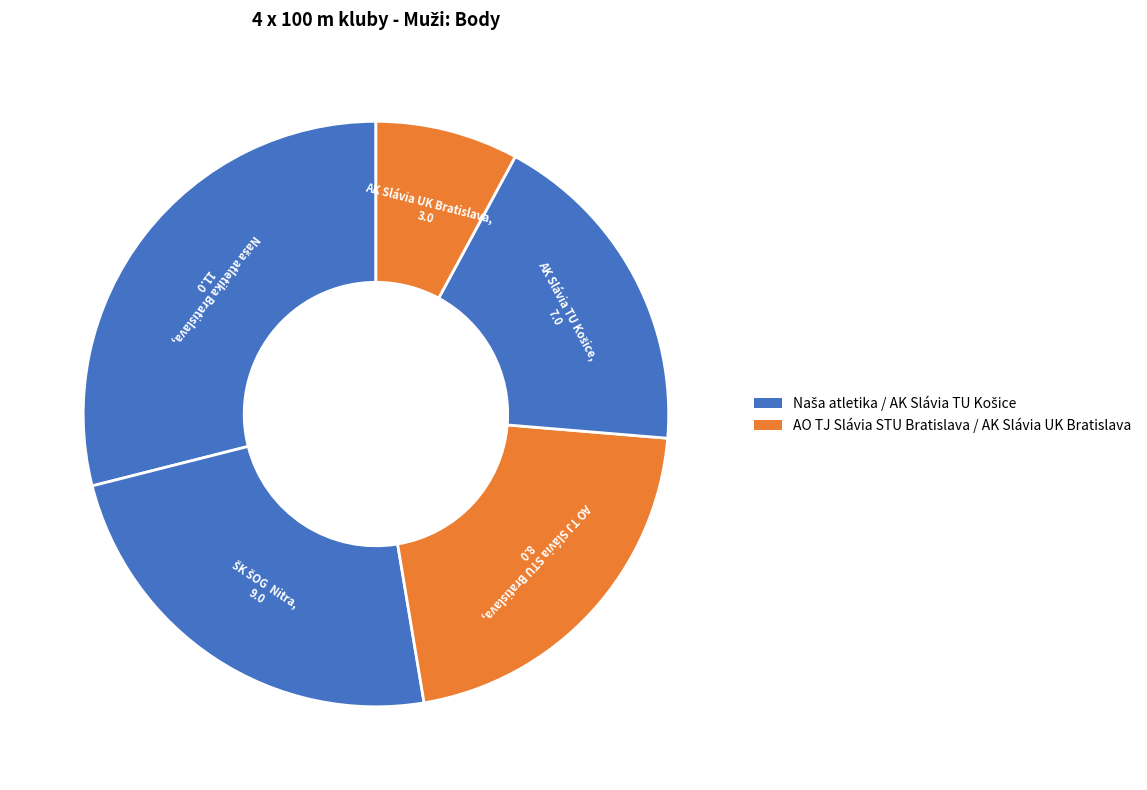

How many slices are in this pie chart?

5